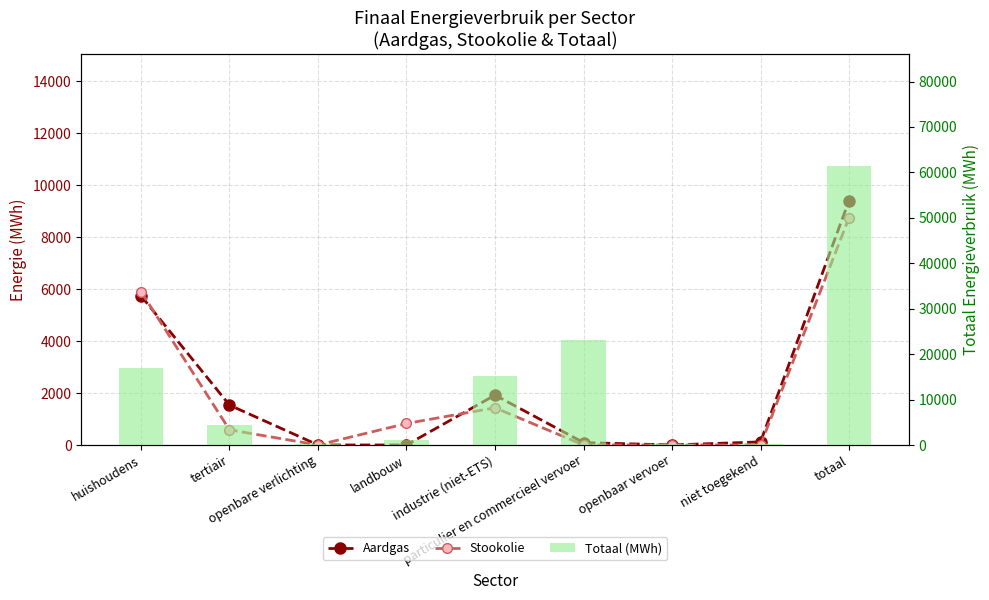

What is the difference between the highest and lowest values at totaal?

52741.4